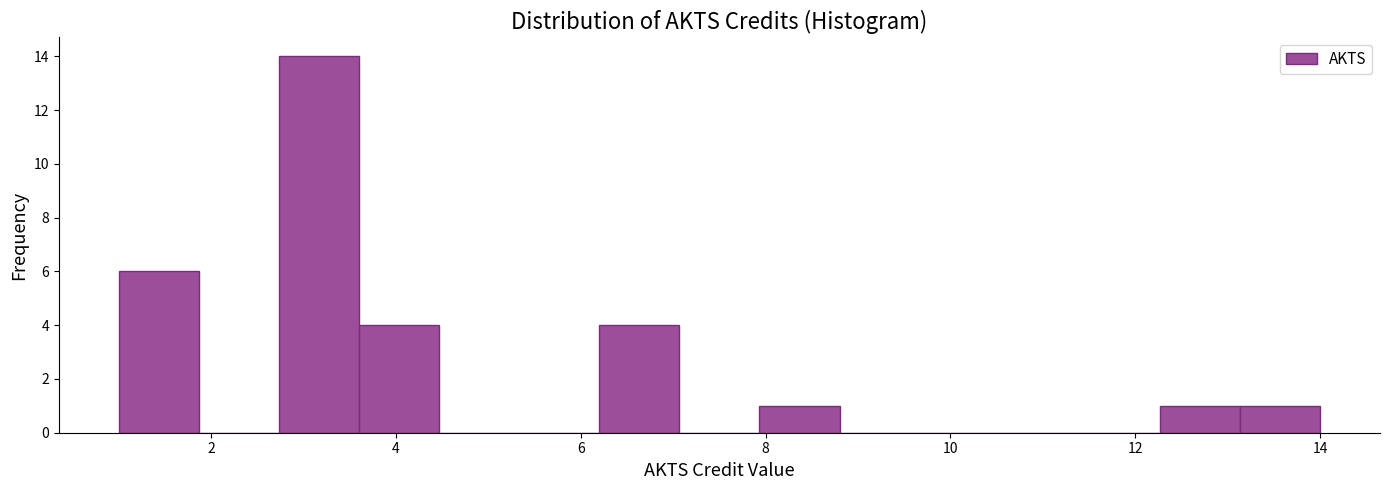

Reading left to right, list every bar in this chart as the range it spans on the x-axis followed by its height. Neither the bar edges nor the heights are printed on the chart, so give them approximately, as read against the axes.

1.0 to 1.8: 6
1.8 to 2.8: 0
2.8 to 3.6: 14
3.6 to 4.4: 4
4.4 to 5.4: 0
5.4 to 6.2: 0
6.2 to 7.0: 4
7.0 to 8.0: 0
8.0 to 8.8: 1
8.8 to 9.6: 0
9.6 to 10.6: 0
10.6 to 11.4: 0
11.4 to 12.2: 0
12.2 to 13.2: 1
13.2 to 14.0: 1